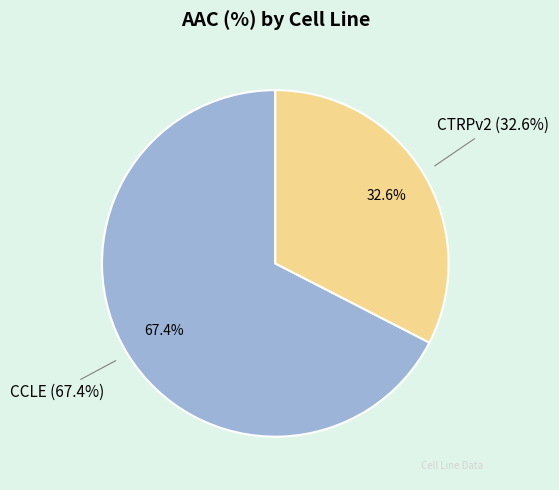

To the nearest percent, what is the combined percentage of CTRPv2 and CCLE?

100%